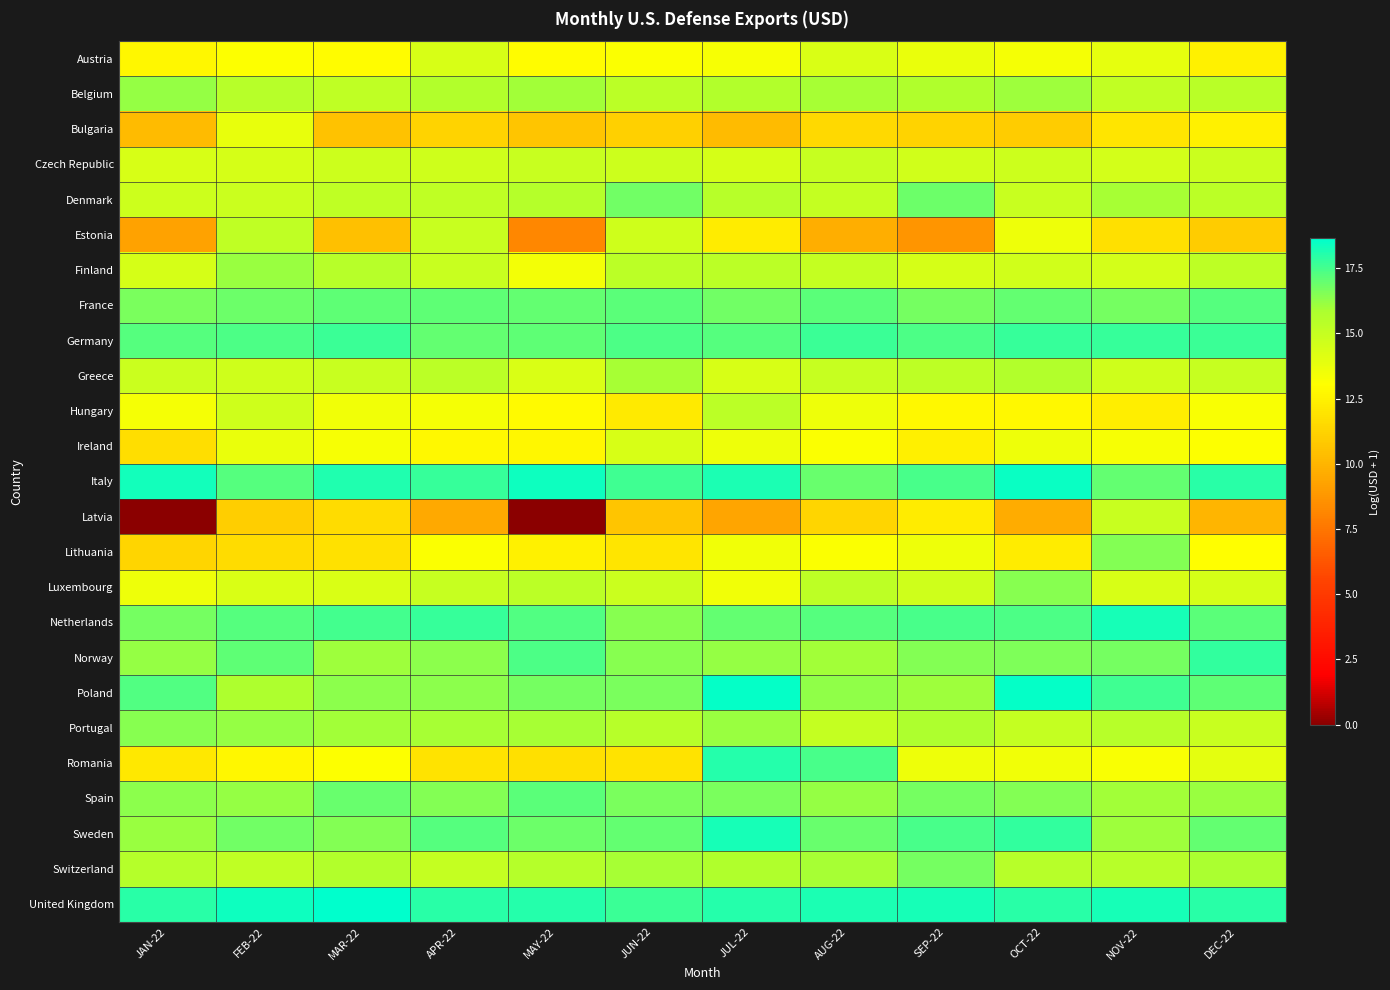

At how many categories does at least one series exceed 10?

12